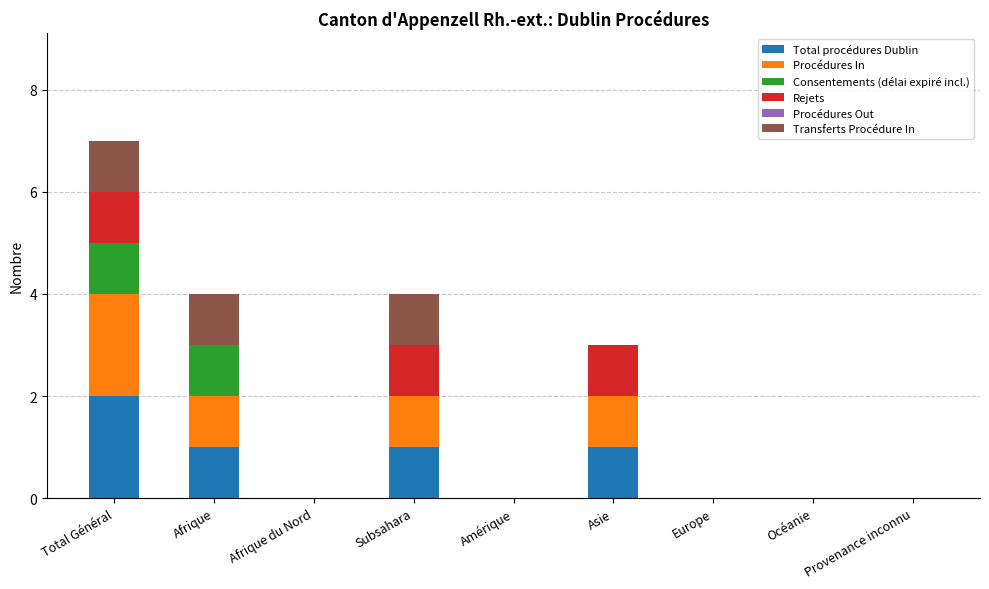

The Total procédures Dublin series shows -1 at Afrique du Nord. True or false?

False